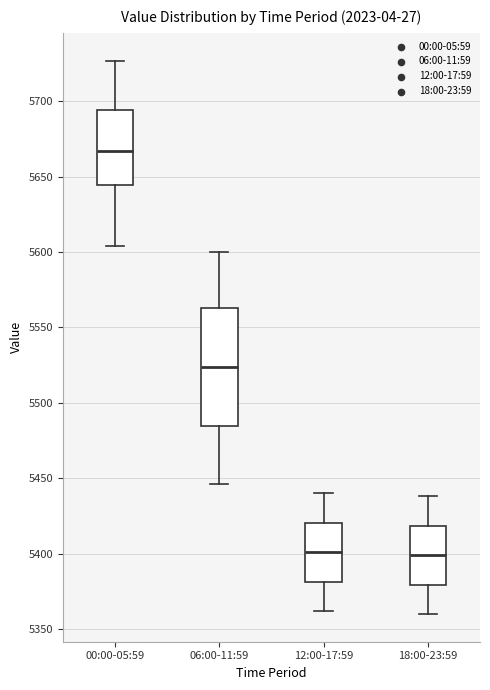

Which box is the tallest, from its lower edge to its upper edge?

06:00-11:59